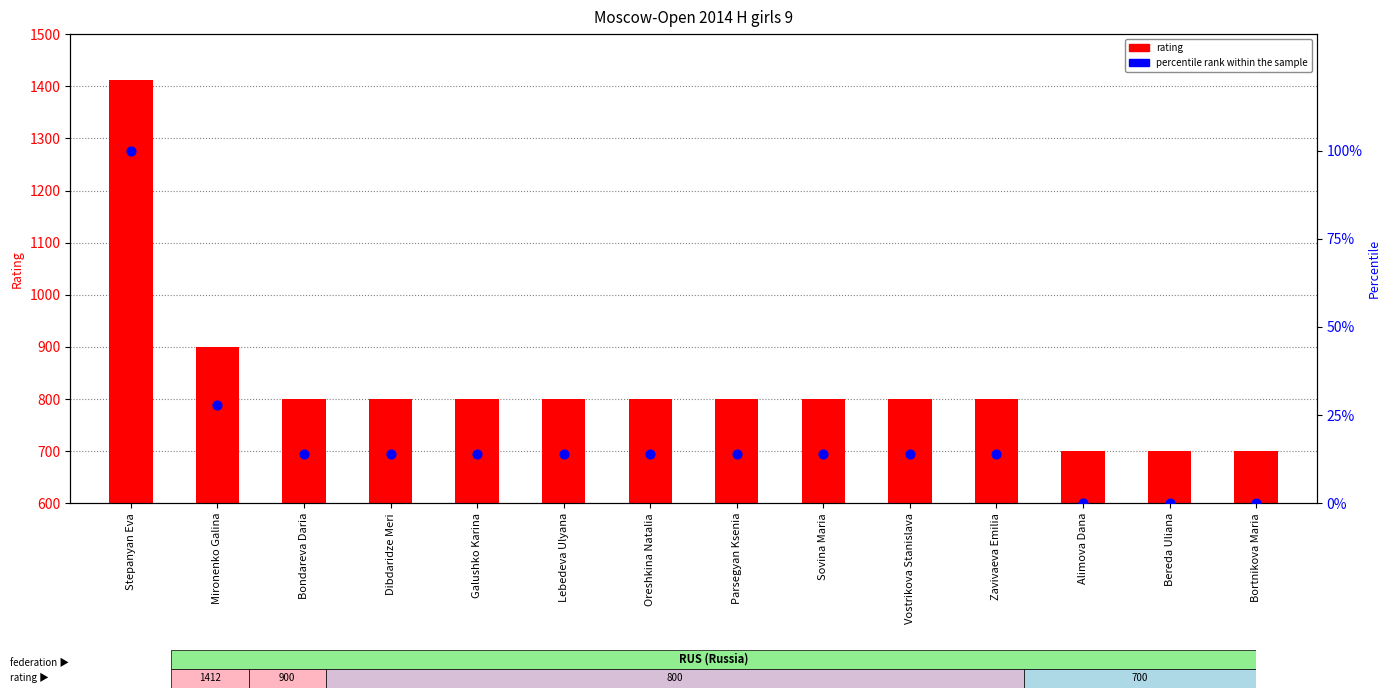

At how many categories does at least one series exceed 370?

14